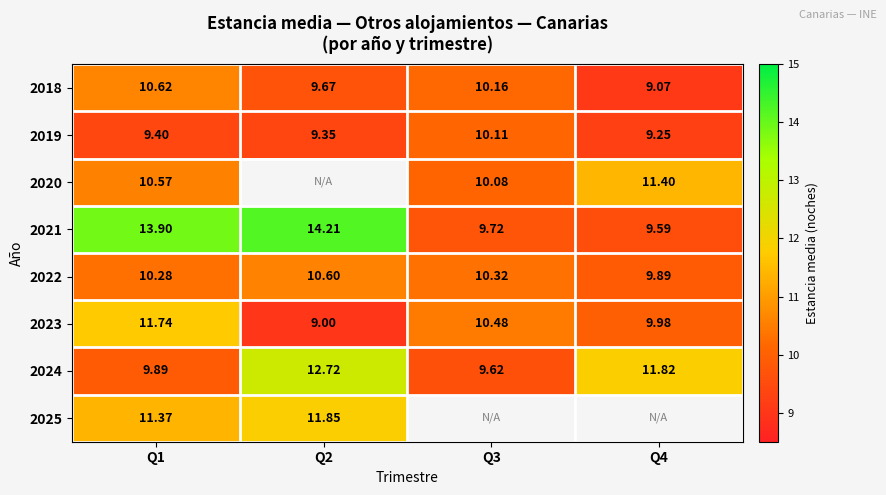

Is the value of 2021 at Q3 greater than the value of 2019 at Q2?

Yes